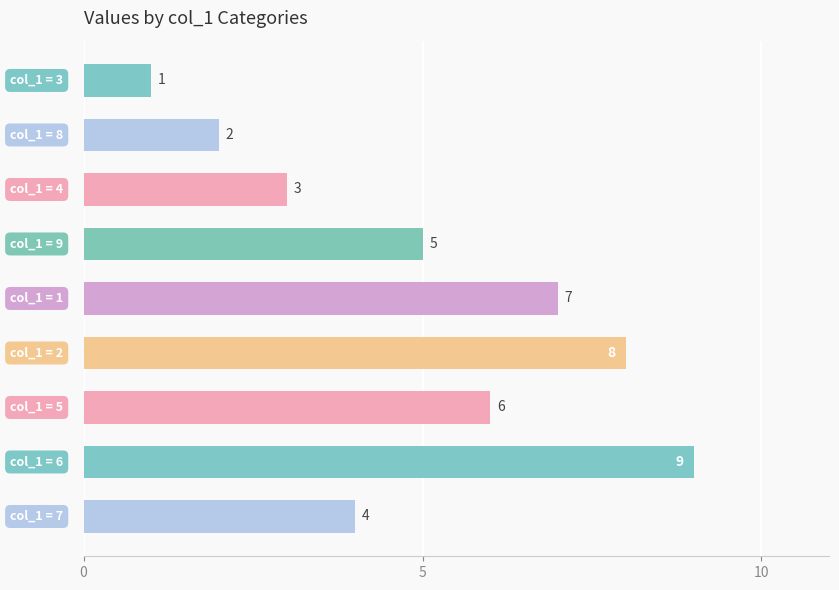

Count the values in the range 3 to 7.

5